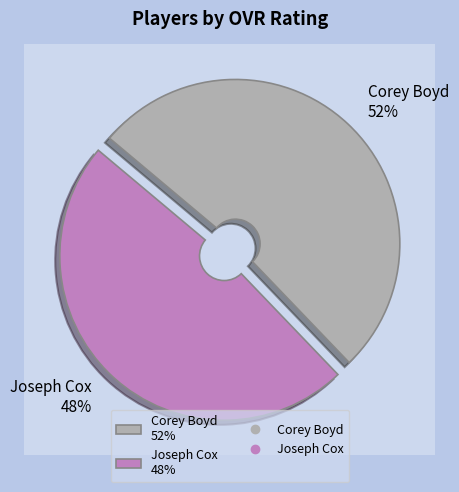

Approximately how many times larger is the value at Joseph Cox compared to Corey Boyd?

0.9